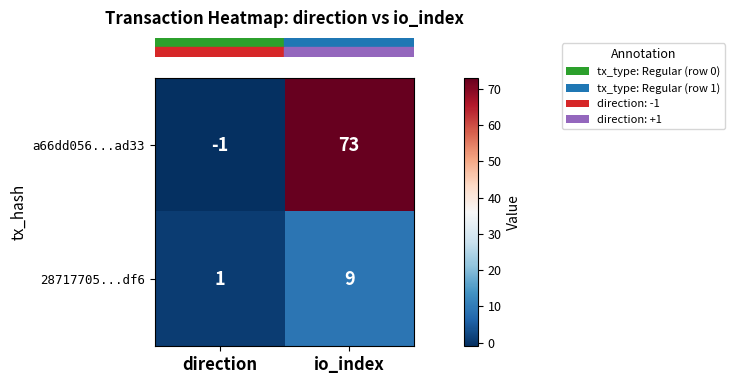

List the series in order of their overall mean, lowest first.

28717705...df6, a66dd056...ad33